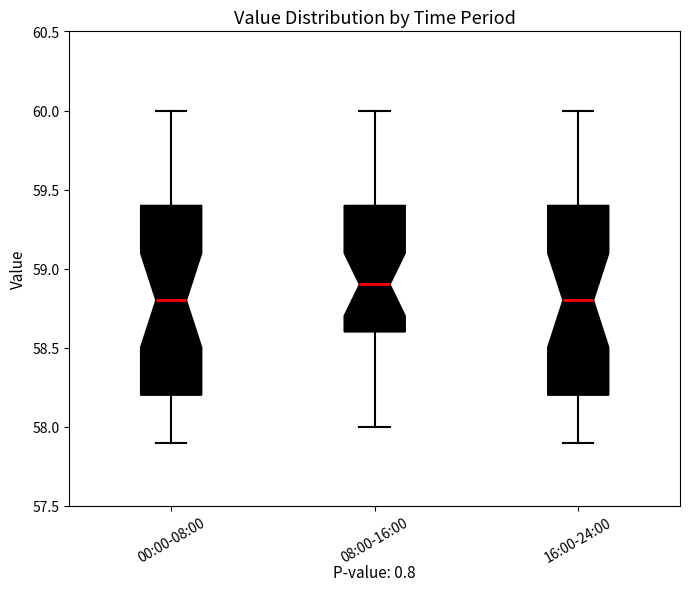

Where is the upper edge of the box for 08:00-16:00 on the y-axis? The values are not printed on the chart, so give them approximately, as read against the axis.

59.4